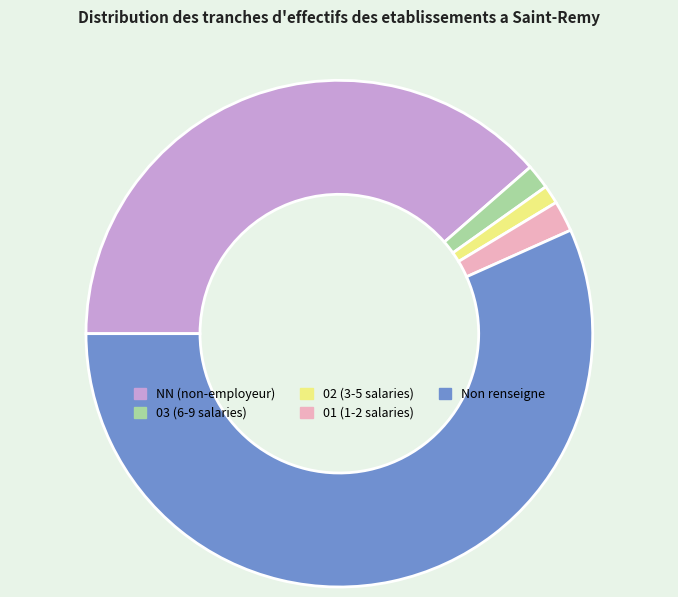

The 02 (3-5 salaries) slice represents 1% of the pie. True or false?

True